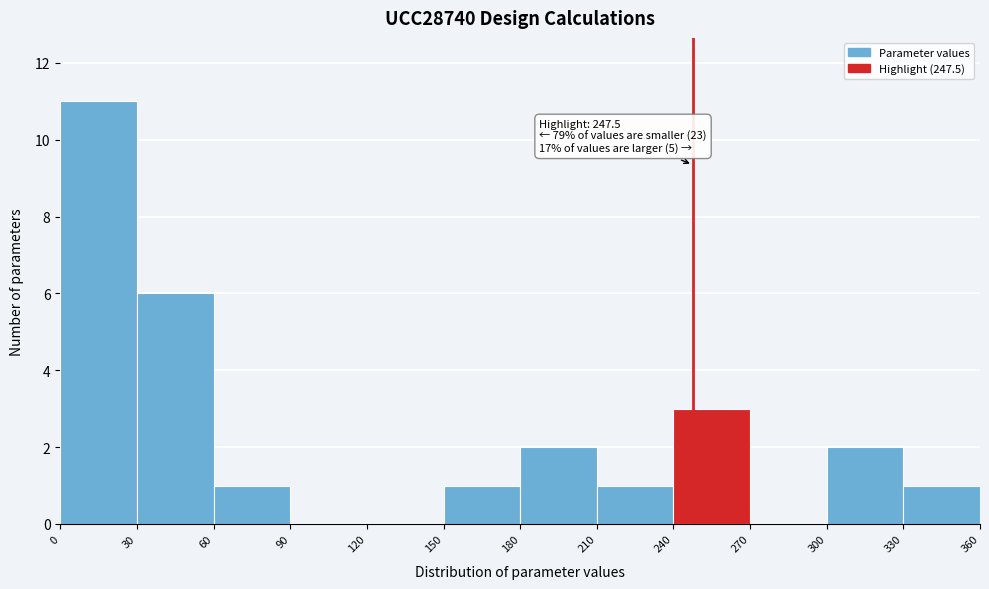

Over which range of the x-axis is the bar tallest?

0 to 30